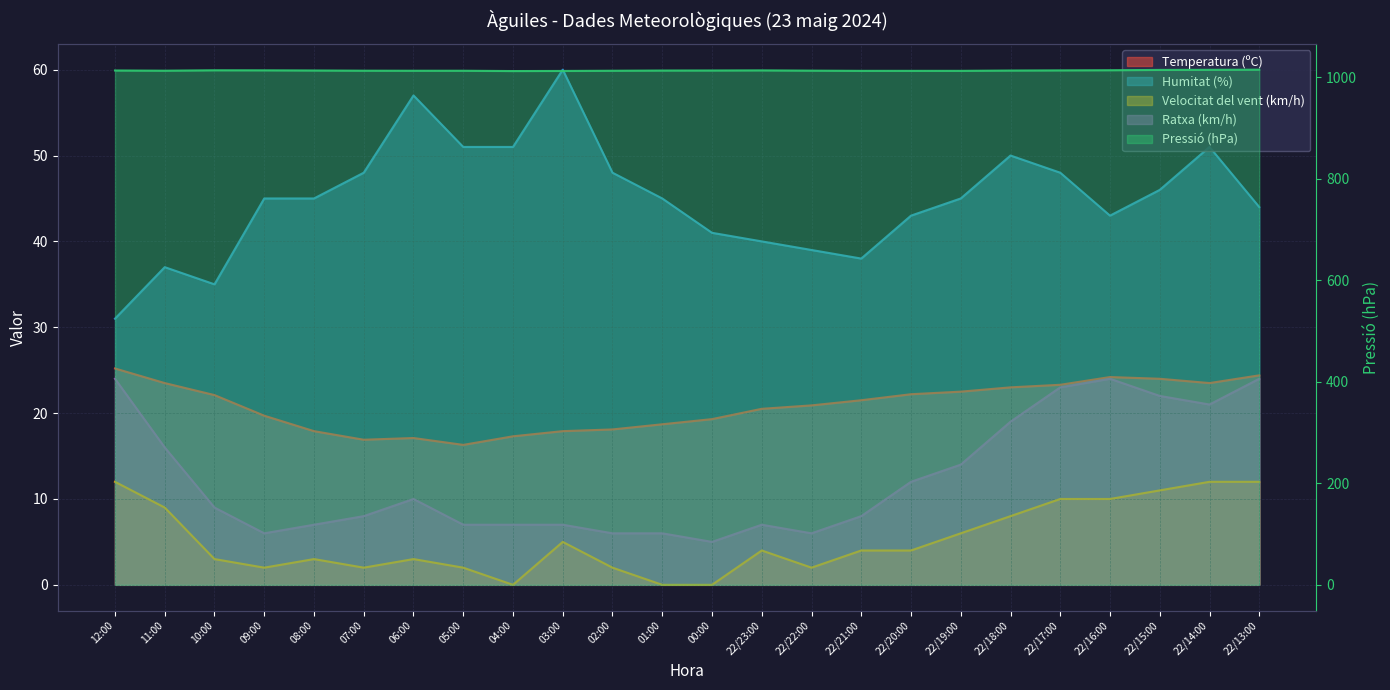

What is the label of the 24th point from the right?

12:00